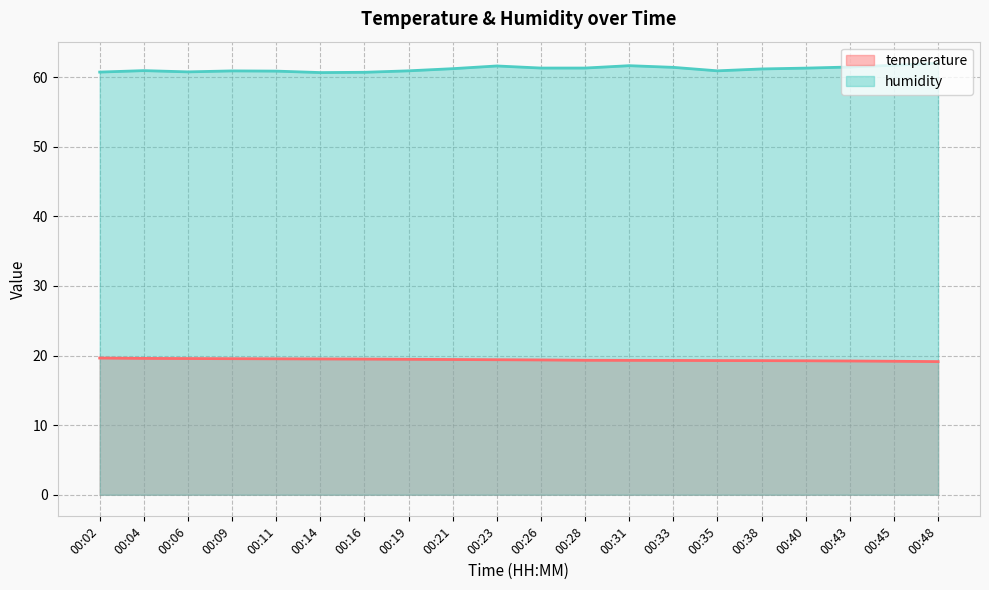

In humidity, how many points are lower than both neighbors (excluding endpoints)?

3